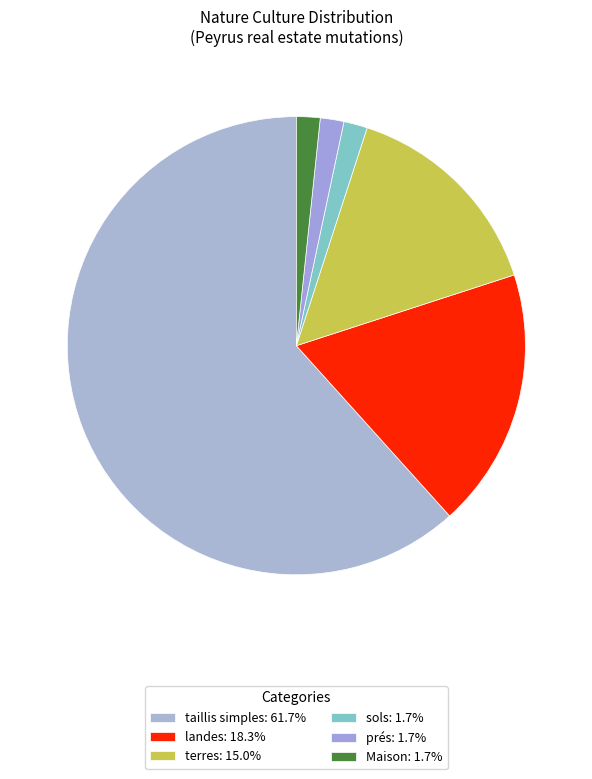

To the nearest percent, what is the combined percentage of sols and Maison?

3%